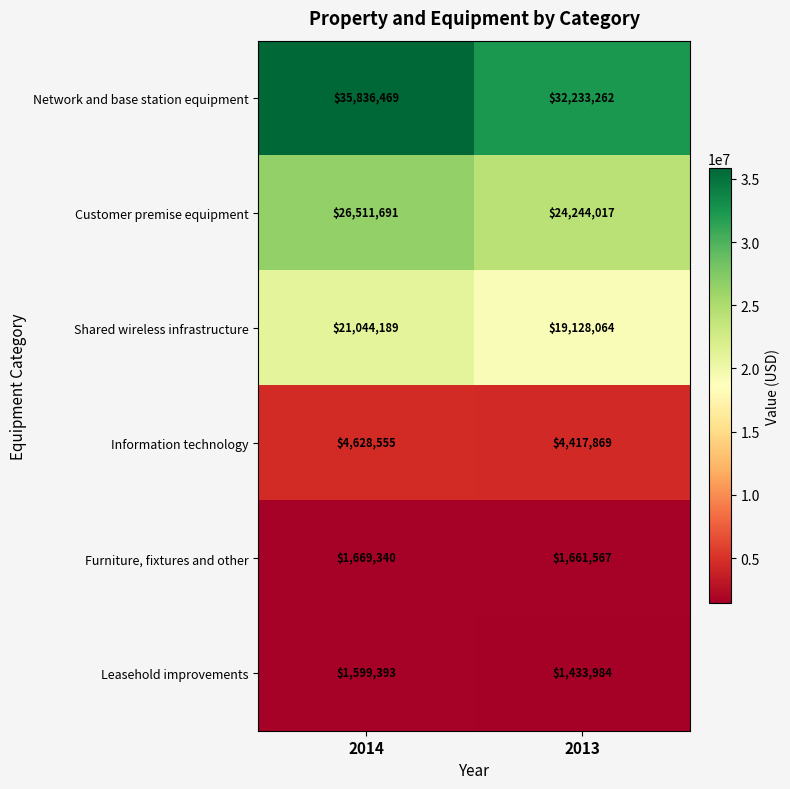

What is the difference between the maximum and minimum values in the Leasehold improvements series?

165409